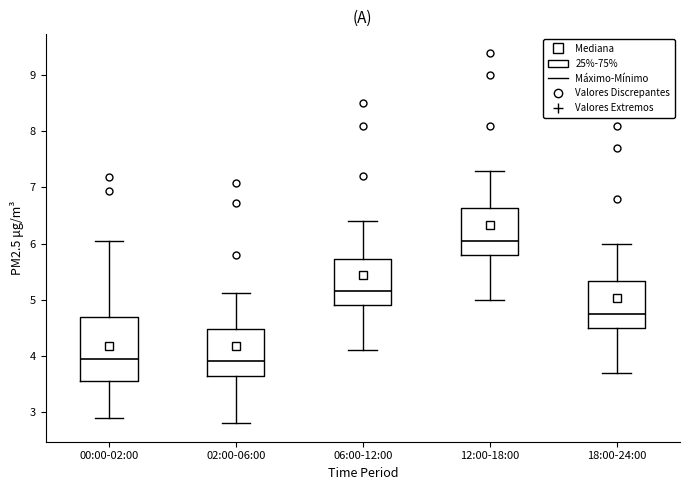

Reading left to right, transcribe this box plot: for each box, give where its median line is, the range the box spans, and where its two whiskers end, as read against the y-axis. The values are not printed on the chart, so give them approximately, as read against the axis.

00:00-02:00: median 4.0, box 3.5 to 4.7, whiskers 2.9 to 6.1
02:00-06:00: median 3.9, box 3.6 to 4.5, whiskers 2.8 to 5.1
06:00-12:00: median 5.2, box 4.9 to 5.7, whiskers 4.1 to 6.4
12:00-18:00: median 6.1, box 5.8 to 6.6, whiskers 5.0 to 7.3
18:00-24:00: median 4.8, box 4.5 to 5.3, whiskers 3.7 to 6.0